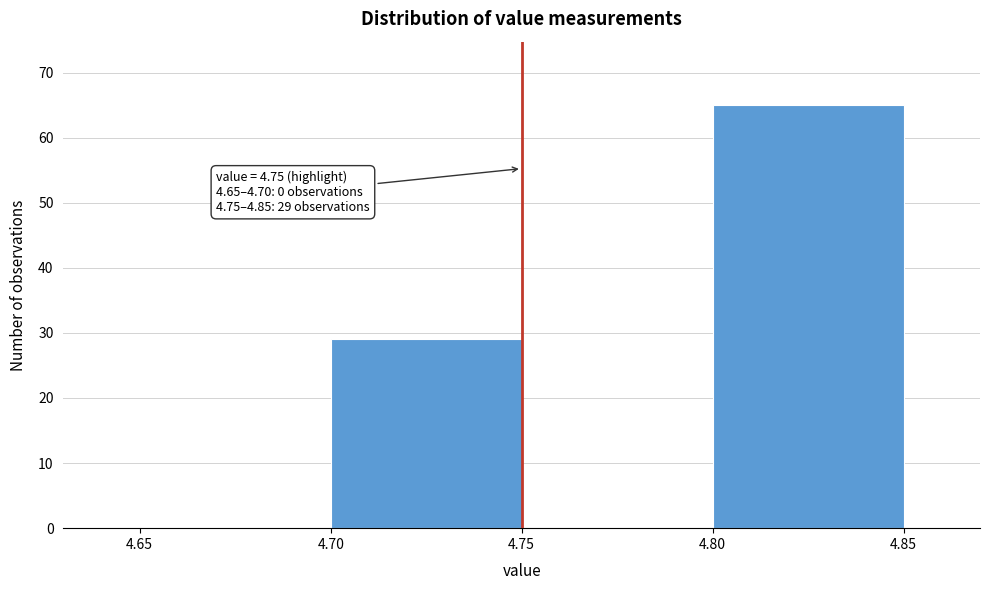

Over which range of the x-axis is the bar tallest?

4.80 to 4.85